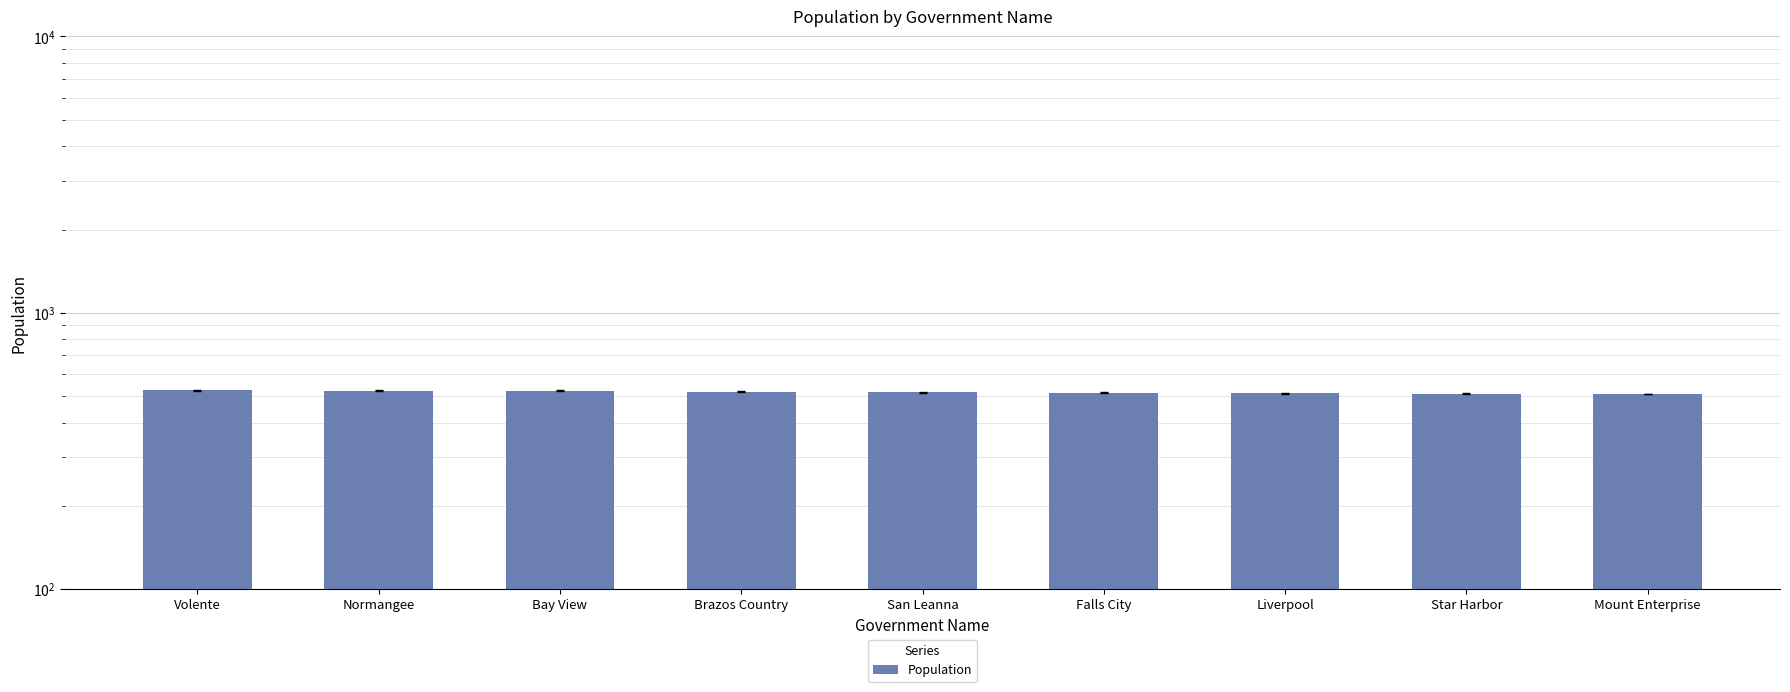

What is the minimum value shown in the chart?

507